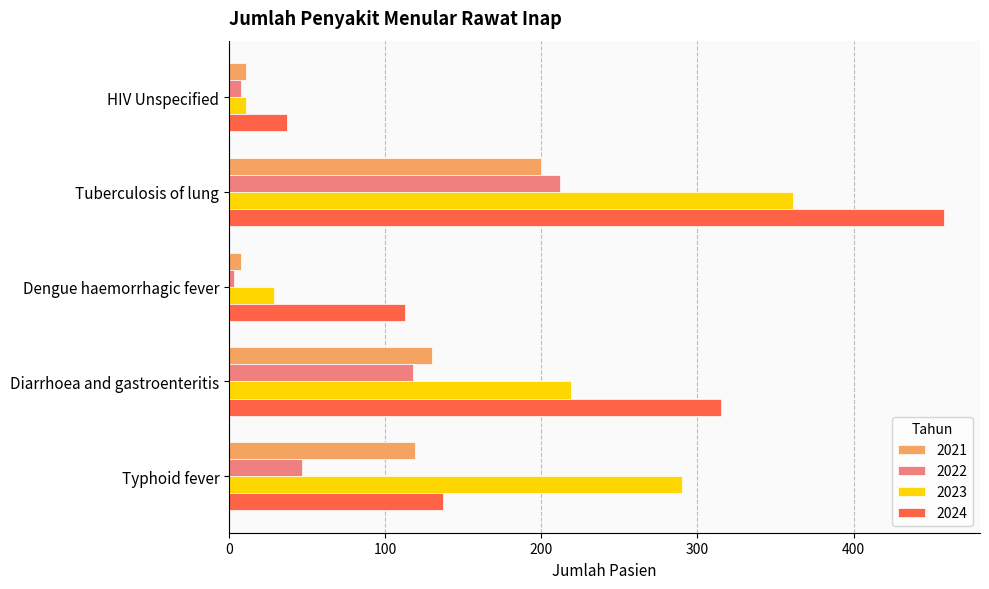

What is the greatest value displayed?

458